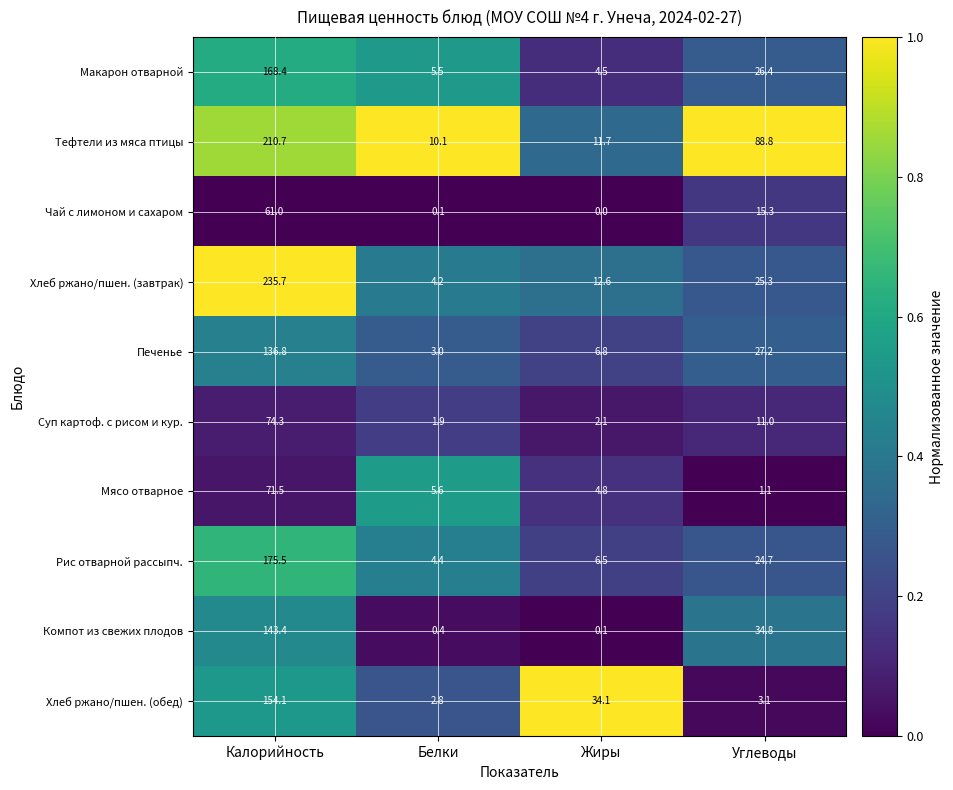

True or false: Макарон отварной has a value of 264.9 at Калорийность.

False